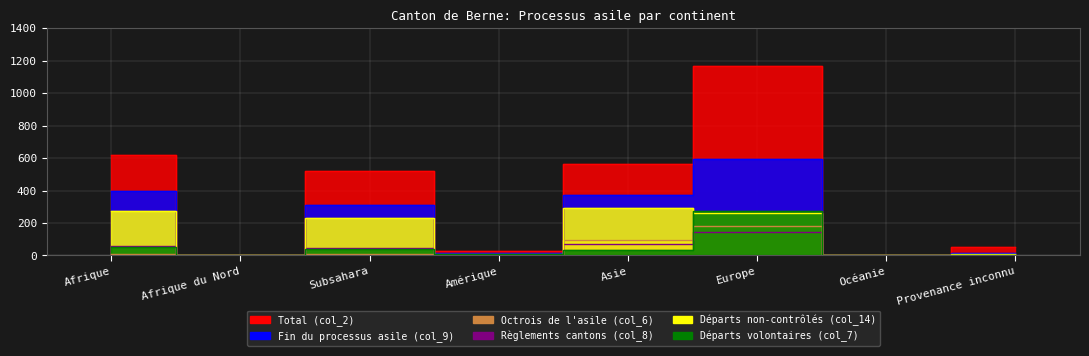

Reading right to left, what are all the values shown in this chart?

Total (col_2): Provenance inconnu=53	Océanie=0	Europe=1167	Asie=561	Amérique=27	Subsahara=520	Afrique du Nord=0	Afrique=618
Fin du processus asile (col_9): Provenance inconnu=15	Océanie=0	Europe=597	Asie=372	Amérique=16	Subsahara=313	Afrique du Nord=0	Afrique=395
Octrois de l'asile (col_6): Provenance inconnu=0	Océanie=0	Europe=183	Asie=98	Amérique=12	Subsahara=8	Afrique du Nord=0	Afrique=8
Règlements cantons (col_8): Provenance inconnu=0	Océanie=0	Europe=144	Asie=68	Amérique=0	Subsahara=44	Afrique du Nord=0	Afrique=56
Départs non-contrôlés (col_14): Provenance inconnu=12	Océanie=0	Europe=263	Asie=291	Amérique=4	Subsahara=230	Afrique du Nord=0	Afrique=277
Départs volontaires (col_7): Provenance inconnu=0	Océanie=0	Europe=273	Asie=35	Amérique=12	Subsahara=40	Afrique du Nord=0	Afrique=53